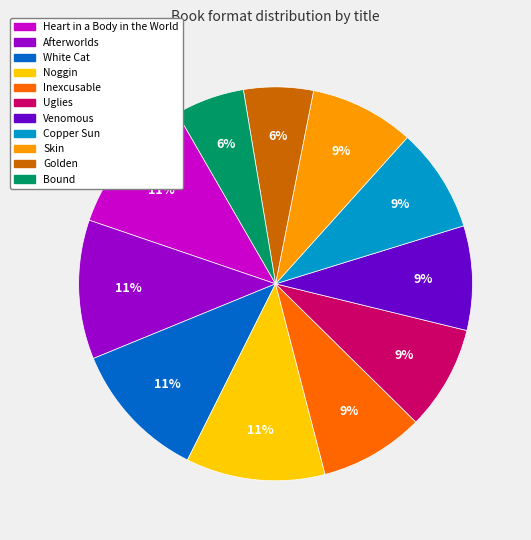

How many slices are in this pie chart?

11